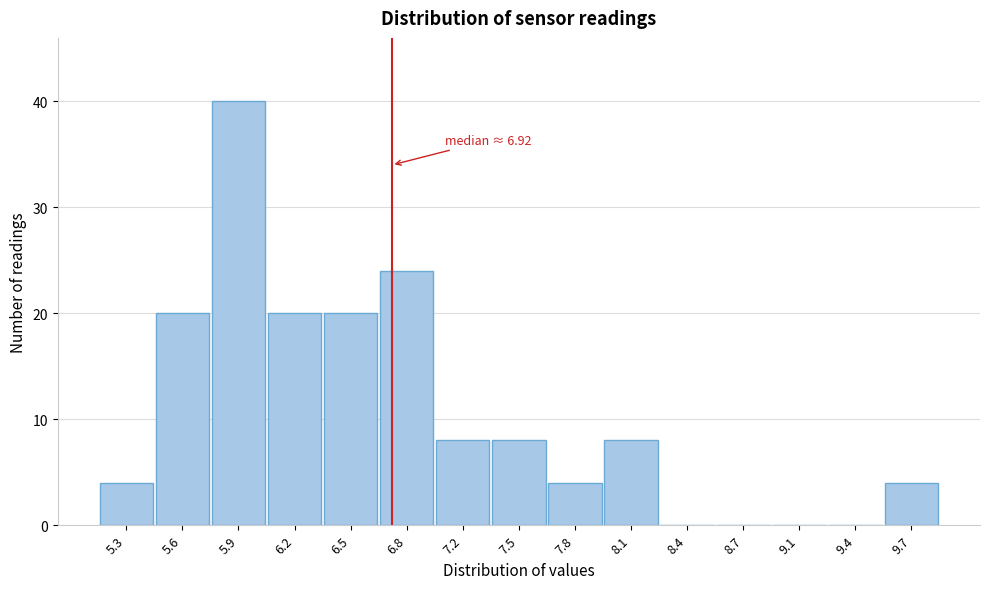

Reading left to right, list all the values displayed in this chart.

5.3=4	5.6=20	5.9=40	6.2=20	6.5=20	6.8=24	7.2=8	7.5=8	7.8=4	8.1=8	8.4=0	8.7=0	9.1=0	9.4=0	9.7=4